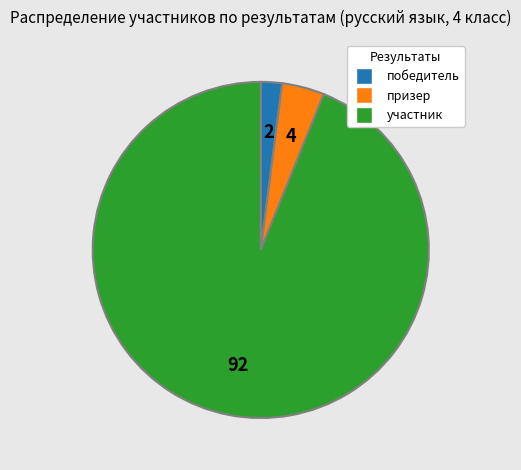

True or false: победитель accounts for 2% of the total.

True